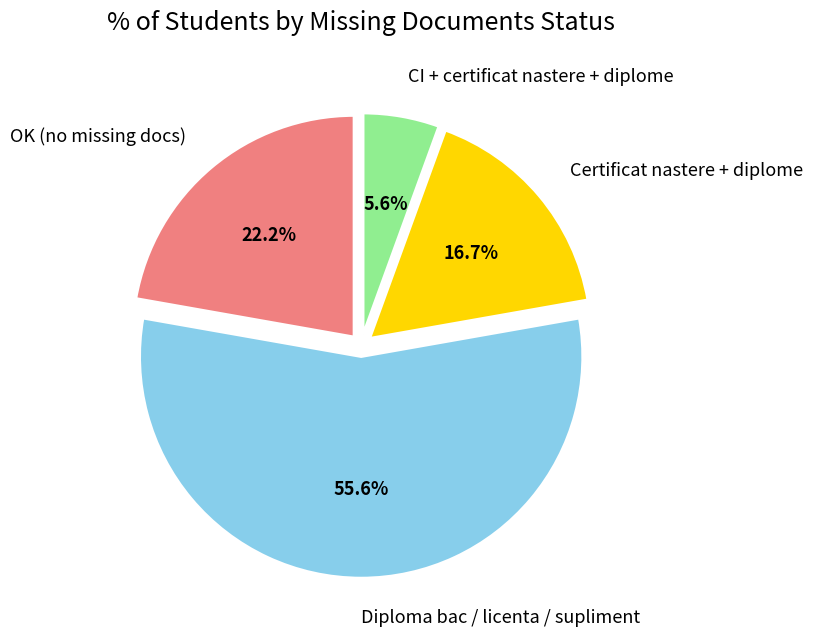

Rank the categories by value from lowest to highest.

CI + certificat nastere + diplome, Certificat nastere + diplome, OK (no missing docs), Diploma bac / licenta / supliment